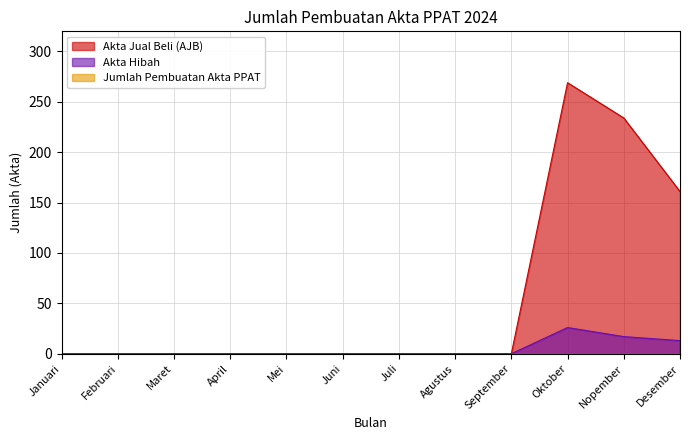

True or false: Akta Hibah and Akta Jual Beli (AJB) cross at least once.

False